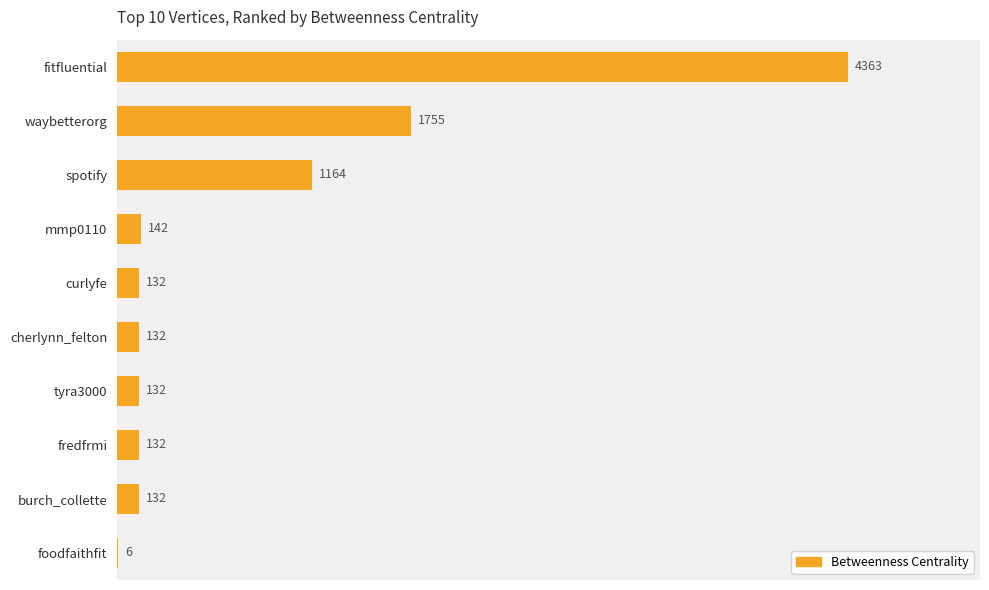

Which category has the highest value across all series?

fitfluential